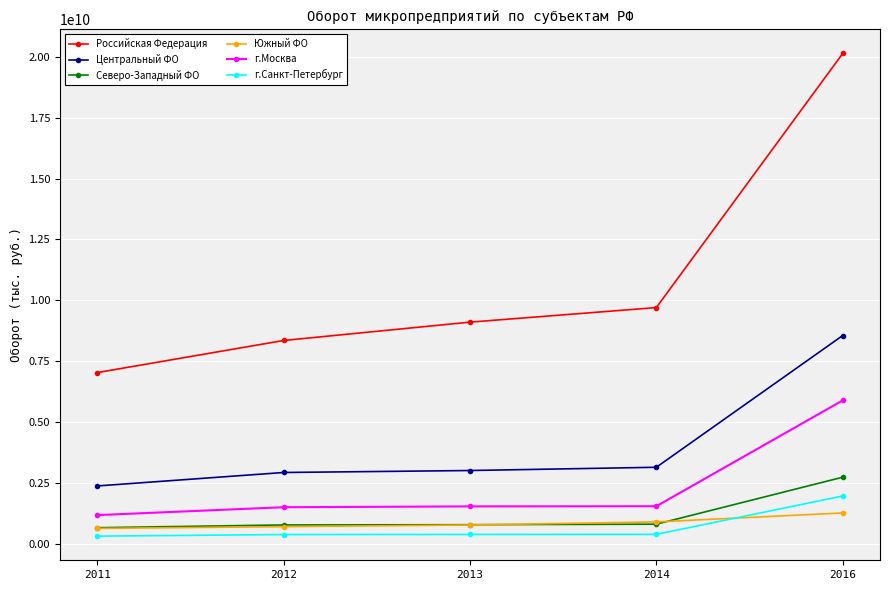

What is the difference between the maximum and second lowest values in the г.Санкт-Петербург series?

1584555768.9